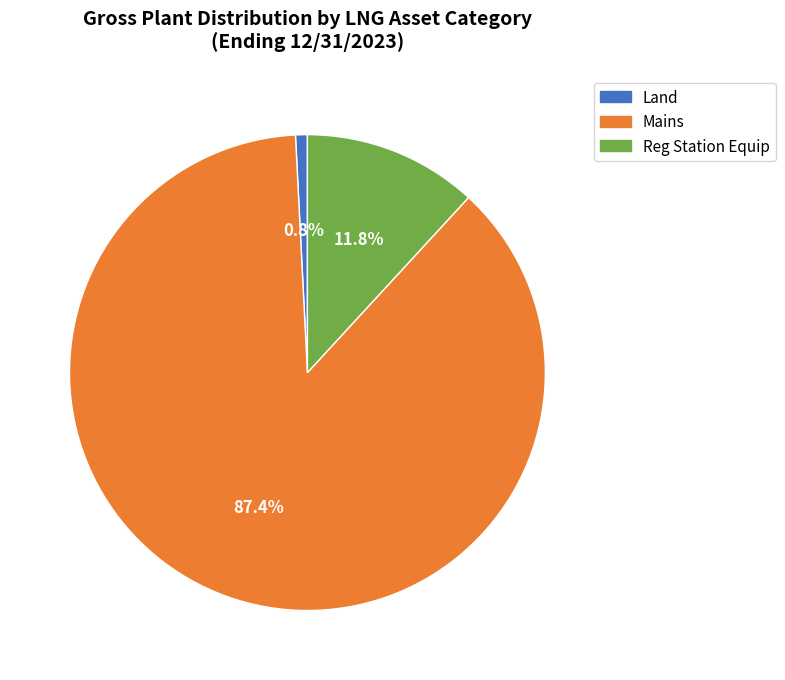

Rank the categories by value from lowest to highest.

Land, Reg Station Equip, Mains